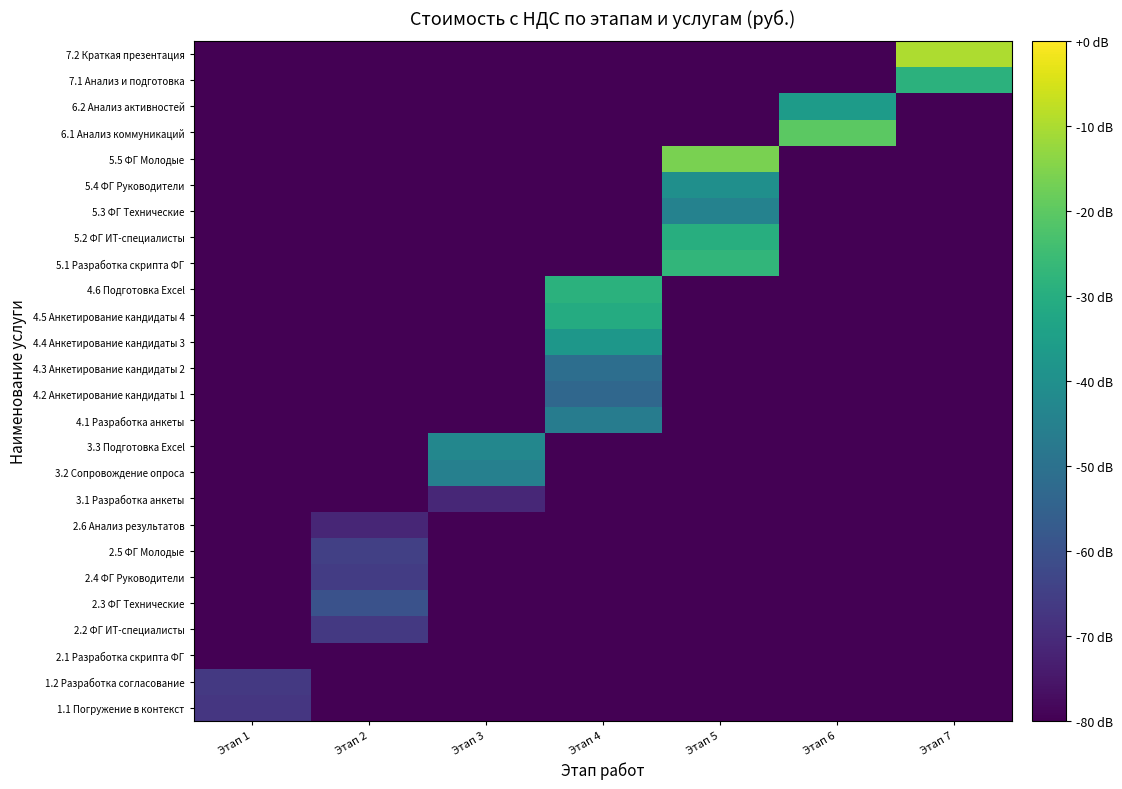

Reading left to right, transcribe all the data shown in this chart.

1.1 Погружение в контекст: Этап 1=-67.3	Этап 2=-80.0	Этап 3=-80.0	Этап 4=-80.0	Этап 5=-80.0	Этап 6=-80.0	Этап 7=-80.0
1.2 Разработка согласование: Этап 1=-66.8	Этап 2=-80.0	Этап 3=-80.0	Этап 4=-80.0	Этап 5=-80.0	Этап 6=-80.0	Этап 7=-80.0
2.1 Разработка скрипта ФГ: Этап 1=-80.0	Этап 2=-80.0	Этап 3=-80.0	Этап 4=-80.0	Этап 5=-80.0	Этап 6=-80.0	Этап 7=-80.0
2.2 ФГ ИТ-специалисты: Этап 1=-80.0	Этап 2=-66.6	Этап 3=-80.0	Этап 4=-80.0	Этап 5=-80.0	Этап 6=-80.0	Этап 7=-80.0
2.3 ФГ Технические: Этап 1=-80.0	Этап 2=-59.9	Этап 3=-80.0	Этап 4=-80.0	Этап 5=-80.0	Этап 6=-80.0	Этап 7=-80.0
2.4 ФГ Руководители: Этап 1=-80.0	Этап 2=-65.9	Этап 3=-80.0	Этап 4=-80.0	Этап 5=-80.0	Этап 6=-80.0	Этап 7=-80.0
2.5 ФГ Молодые: Этап 1=-80.0	Этап 2=-64.7	Этап 3=-80.0	Этап 4=-80.0	Этап 5=-80.0	Этап 6=-80.0	Этап 7=-80.0
2.6 Анализ результатов: Этап 1=-80.0	Этап 2=-71.4	Этап 3=-80.0	Этап 4=-80.0	Этап 5=-80.0	Этап 6=-80.0	Этап 7=-80.0
3.1 Разработка анкеты: Этап 1=-80.0	Этап 2=-80.0	Этап 3=-71.1	Этап 4=-80.0	Этап 5=-80.0	Этап 6=-80.0	Этап 7=-80.0
3.2 Сопровождение опроса: Этап 1=-80.0	Этап 2=-80.0	Этап 3=-45.1	Этап 4=-80.0	Этап 5=-80.0	Этап 6=-80.0	Этап 7=-80.0
3.3 Подготовка Excel: Этап 1=-80.0	Этап 2=-80.0	Этап 3=-43.0	Этап 4=-80.0	Этап 5=-80.0	Этап 6=-80.0	Этап 7=-80.0
4.1 Разработка анкеты: Этап 1=-80.0	Этап 2=-80.0	Этап 3=-80.0	Этап 4=-46.3	Этап 5=-80.0	Этап 6=-80.0	Этап 7=-80.0
4.2 Анкетирование кандидаты 1: Этап 1=-80.0	Этап 2=-80.0	Этап 3=-80.0	Этап 4=-53.2	Этап 5=-80.0	Этап 6=-80.0	Этап 7=-80.0
4.3 Анкетирование кандидаты 2: Этап 1=-80.0	Этап 2=-80.0	Этап 3=-80.0	Этап 4=-51.0	Этап 5=-80.0	Этап 6=-80.0	Этап 7=-80.0
4.4 Анкетирование кандидаты 3: Этап 1=-80.0	Этап 2=-80.0	Этап 3=-80.0	Этап 4=-37.7	Этап 5=-80.0	Этап 6=-80.0	Этап 7=-80.0
4.5 Анкетирование кандидаты 4: Этап 1=-80.0	Этап 2=-80.0	Этап 3=-80.0	Этап 4=-30.7	Этап 5=-80.0	Этап 6=-80.0	Этап 7=-80.0
4.6 Подготовка Excel: Этап 1=-80.0	Этап 2=-80.0	Этап 3=-80.0	Этап 4=-29.0	Этап 5=-80.0	Этап 6=-80.0	Этап 7=-80.0
5.1 Разработка скрипта ФГ: Этап 1=-80.0	Этап 2=-80.0	Этап 3=-80.0	Этап 4=-80.0	Этап 5=-27.5	Этап 6=-80.0	Этап 7=-80.0
5.2 ФГ ИТ-специалисты: Этап 1=-80.0	Этап 2=-80.0	Этап 3=-80.0	Этап 4=-80.0	Этап 5=-29.7	Этап 6=-80.0	Этап 7=-80.0
5.3 ФГ Технические: Этап 1=-80.0	Этап 2=-80.0	Этап 3=-80.0	Этап 4=-80.0	Этап 5=-44.5	Этап 6=-80.0	Этап 7=-80.0
5.4 ФГ Руководители: Этап 1=-80.0	Этап 2=-80.0	Этап 3=-80.0	Этап 4=-80.0	Этап 5=-40.3	Этап 6=-80.0	Этап 7=-80.0
5.5 ФГ Молодые: Этап 1=-80.0	Этап 2=-80.0	Этап 3=-80.0	Этап 4=-80.0	Этап 5=-16.2	Этап 6=-80.0	Этап 7=-80.0
6.1 Анализ коммуникаций: Этап 1=-80.0	Этап 2=-80.0	Этап 3=-80.0	Этап 4=-80.0	Этап 5=-80.0	Этап 6=-20.2	Этап 7=-80.0
6.2 Анализ активностей: Этап 1=-80.0	Этап 2=-80.0	Этап 3=-80.0	Этап 4=-80.0	Этап 5=-80.0	Этап 6=-36.2	Этап 7=-80.0
7.1 Анализ и подготовка: Этап 1=-80.0	Этап 2=-80.0	Этап 3=-80.0	Этап 4=-80.0	Этап 5=-80.0	Этап 6=-80.0	Этап 7=-28.7
7.2 Краткая презентация: Этап 1=-80.0	Этап 2=-80.0	Этап 3=-80.0	Этап 4=-80.0	Этап 5=-80.0	Этап 6=-80.0	Этап 7=-9.9